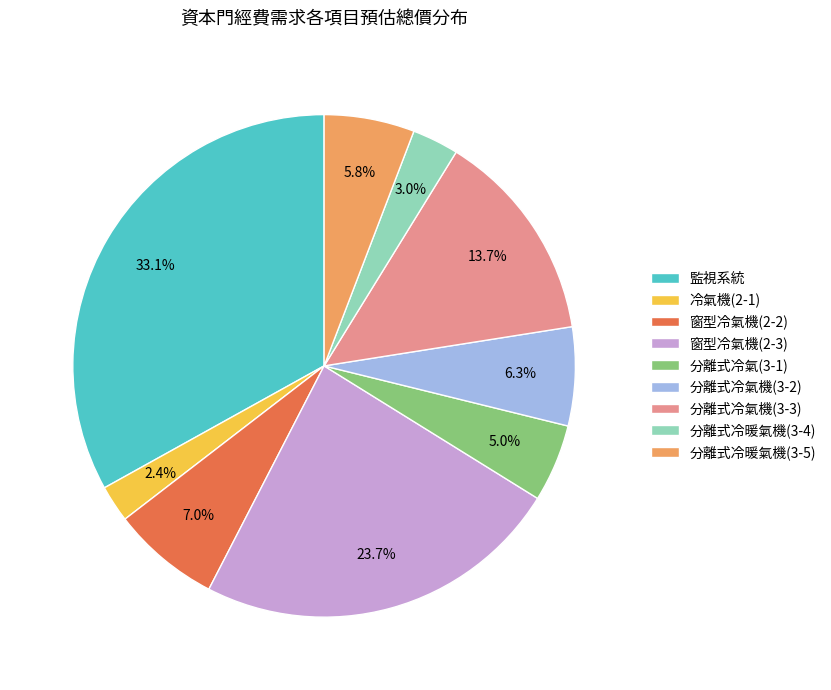

To the nearest percent, what is the average slice percentage?

11%